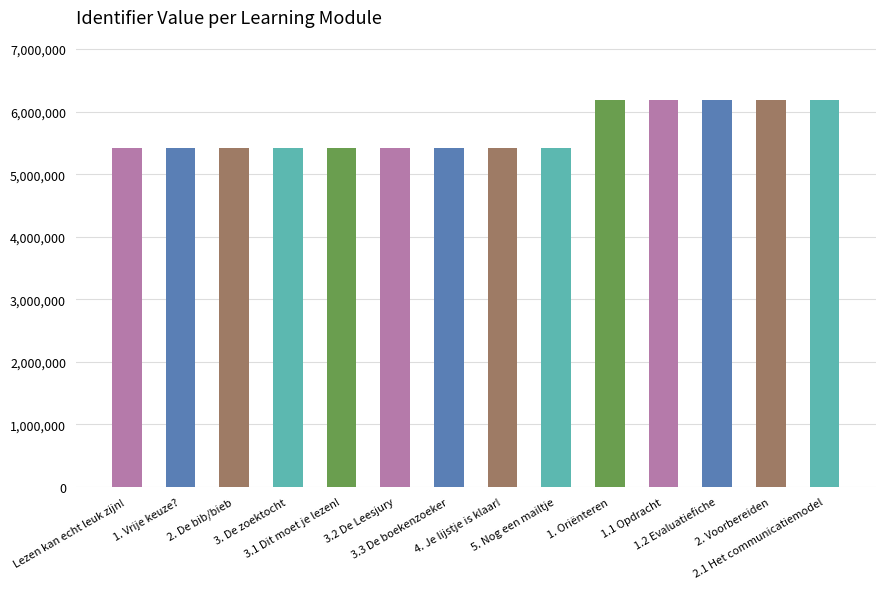

What is the sum of the values at 3.3 De boekenzoeker and 3.1 Dit moet je lezen!?

10850047